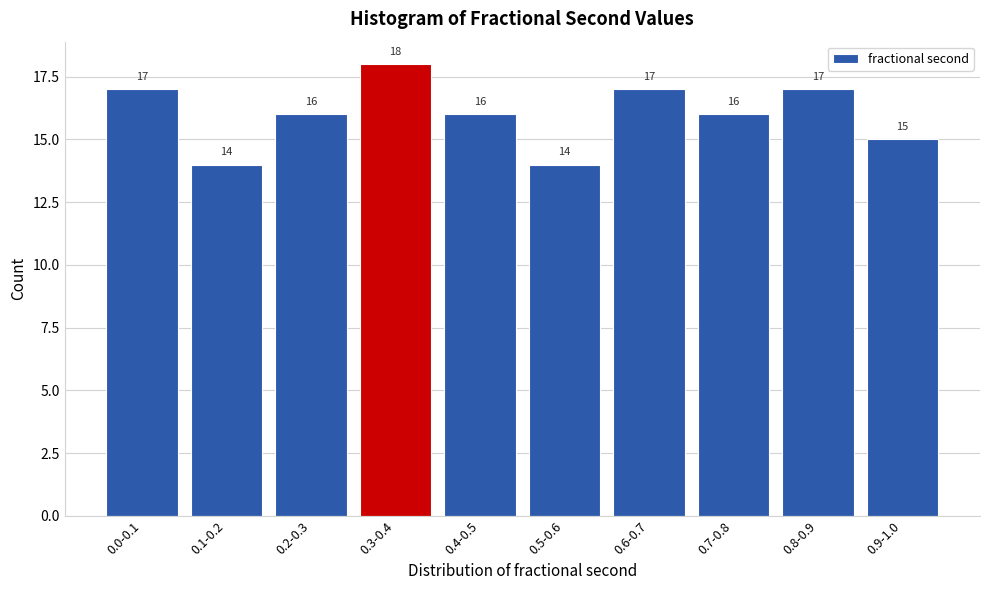

Reading left to right, list all the values displayed in this chart.

17	14	16	18	16	14	17	16	17	15